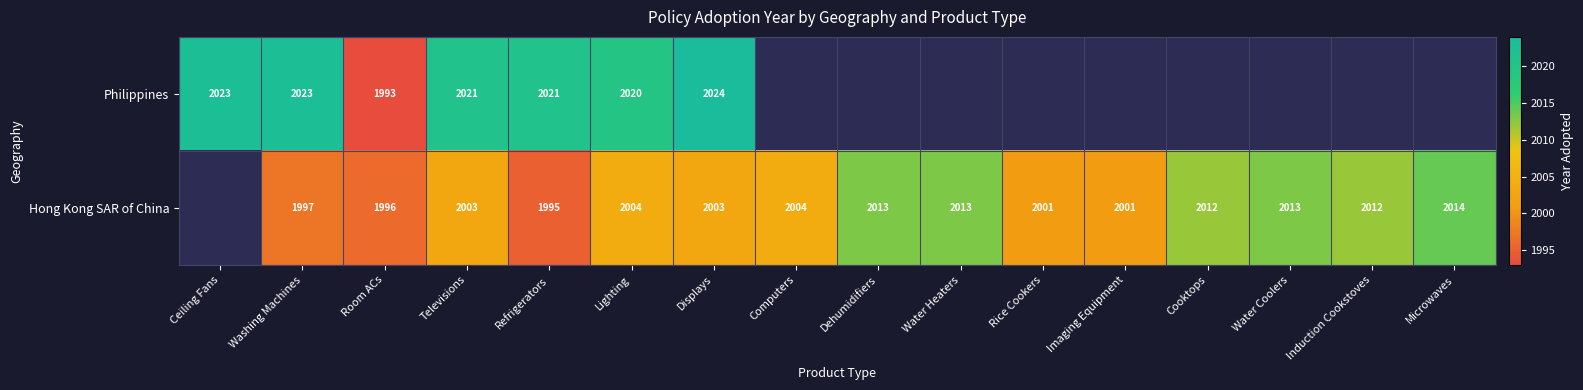

Is the value of Philippines at Ceiling Fans greater than the value of Hong Kong SAR of China at Dehumidifiers?

Yes